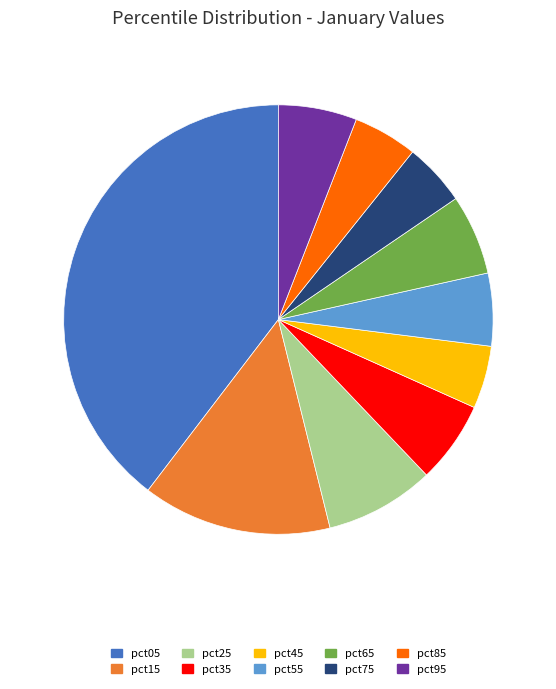

Count the number of slices in the pie.

10